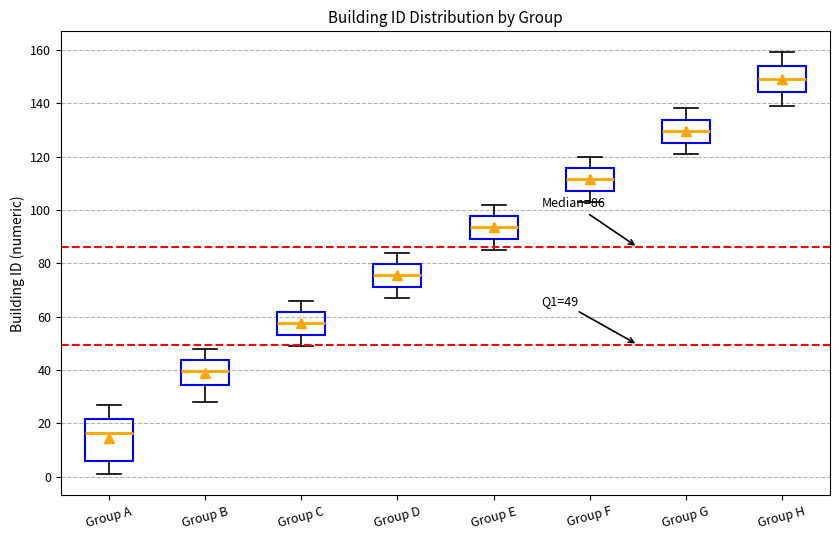

Which box is the tallest, from its lower edge to its upper edge?

Group A